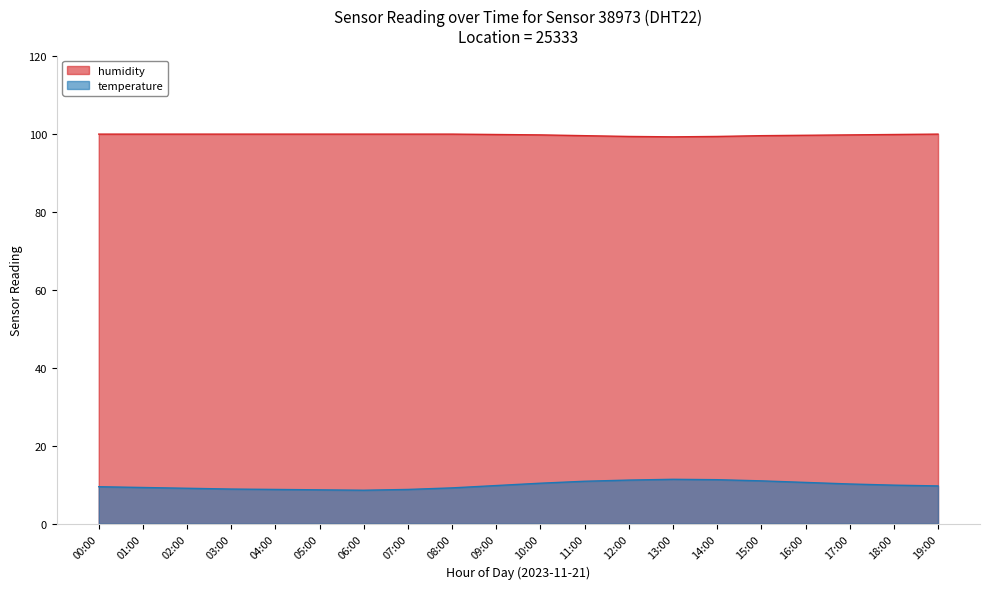

What position from the right is 05:00?

15